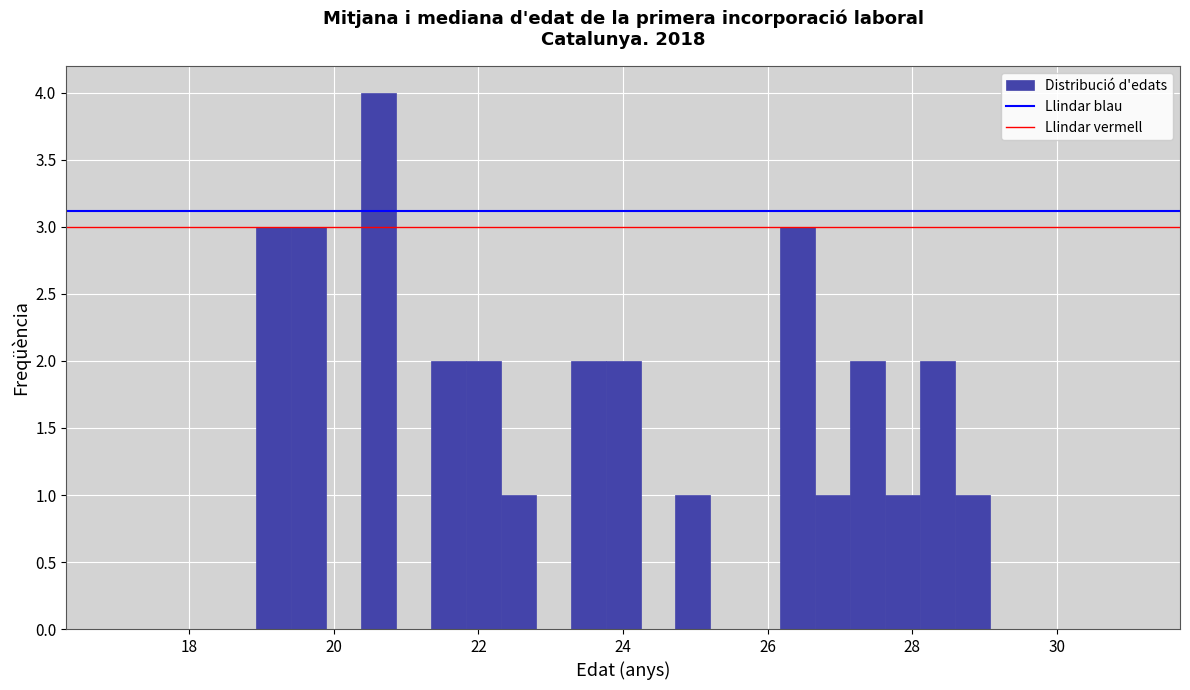

Around what value on the x-axis is the tallest bar? Give the approximate position of its centre, as read against the axis.

20.6